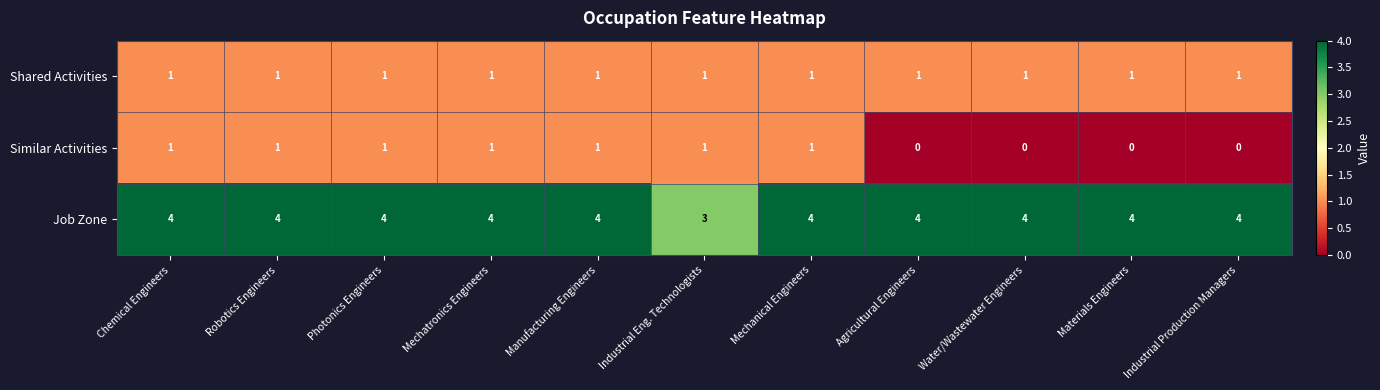

At how many categories does at least one series exceed 1?

11